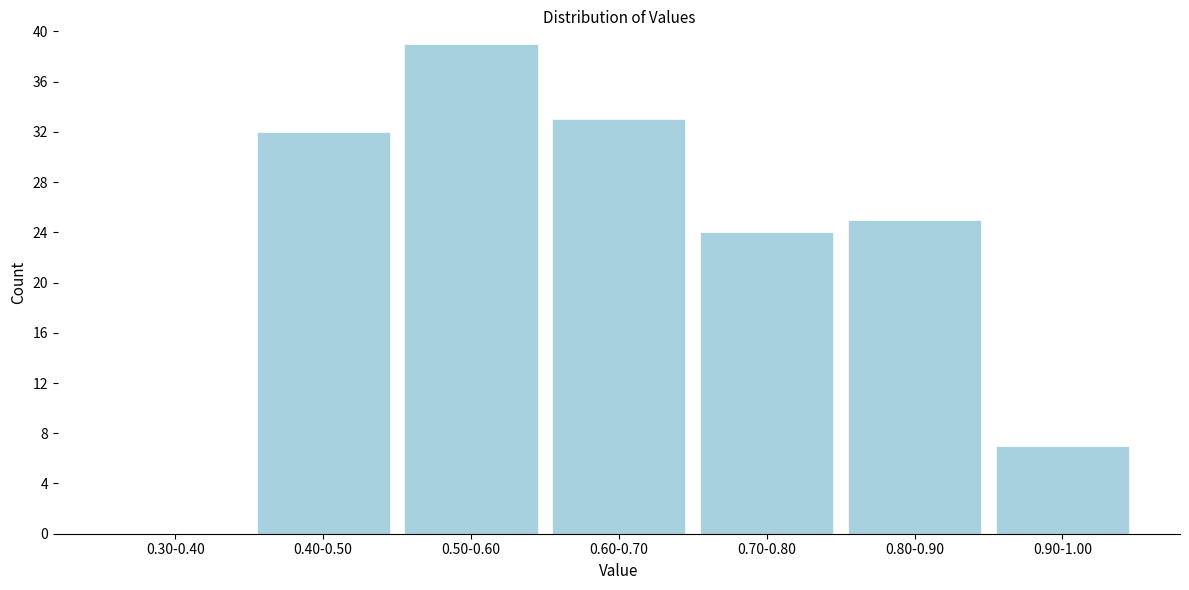

Reading left to right, transcribe all the data shown in this chart.

0.30-0.40=0	0.40-0.50=32	0.50-0.60=39	0.60-0.70=33	0.70-0.80=24	0.80-0.90=25	0.90-1.00=7